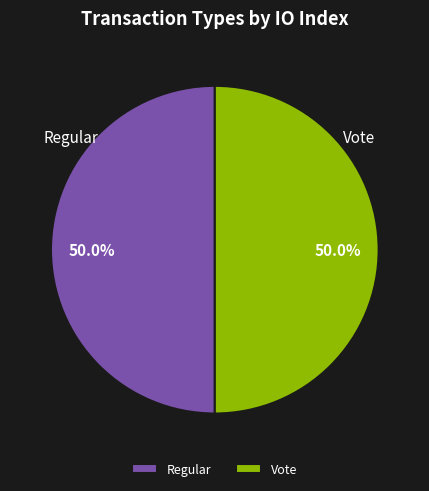

What percentage do Vote and Regular together represent?

100.0%